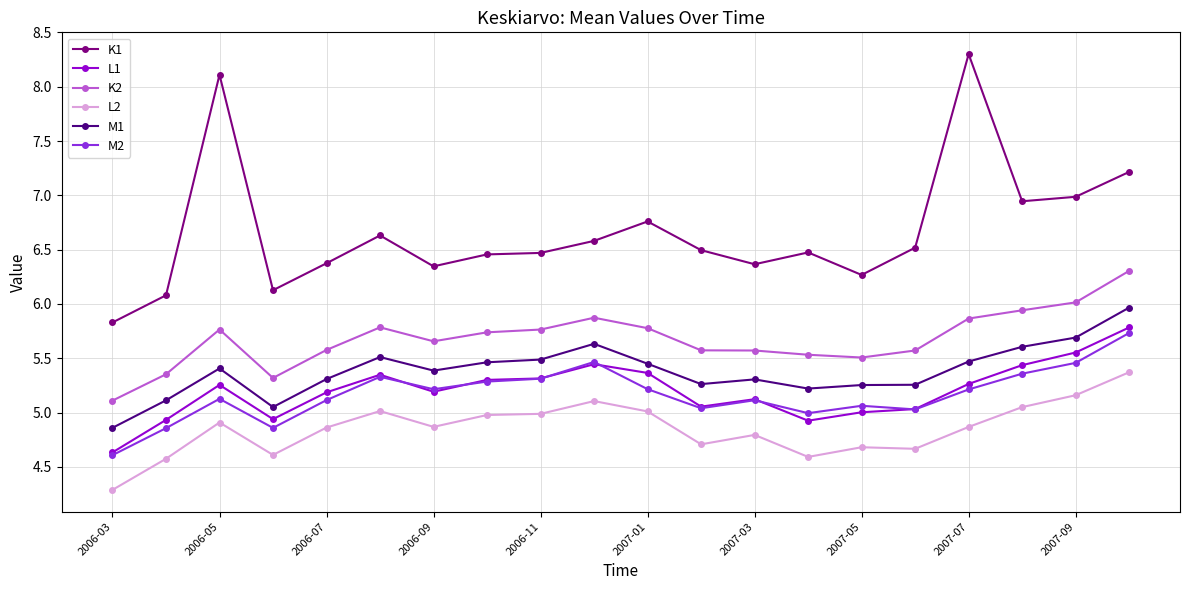

True or false: M1 has more than 0 points higher than both neighbors.

True